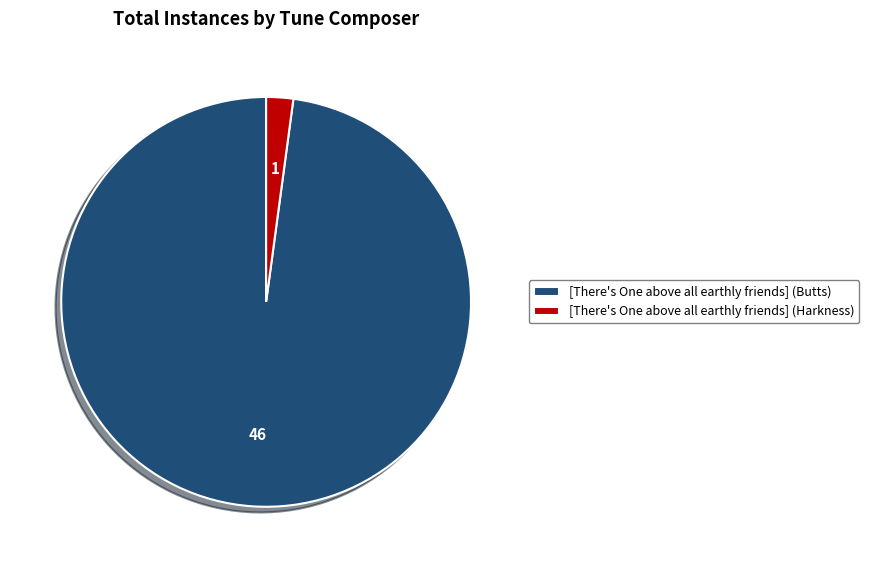

Is it true that [There's One above all earthly friends] (Harkness) is 2% of the pie?

True